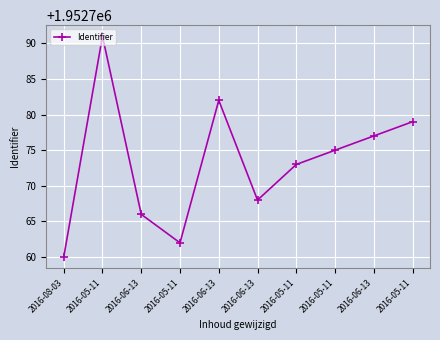

Is this an area chart (filled region under the line)?

No